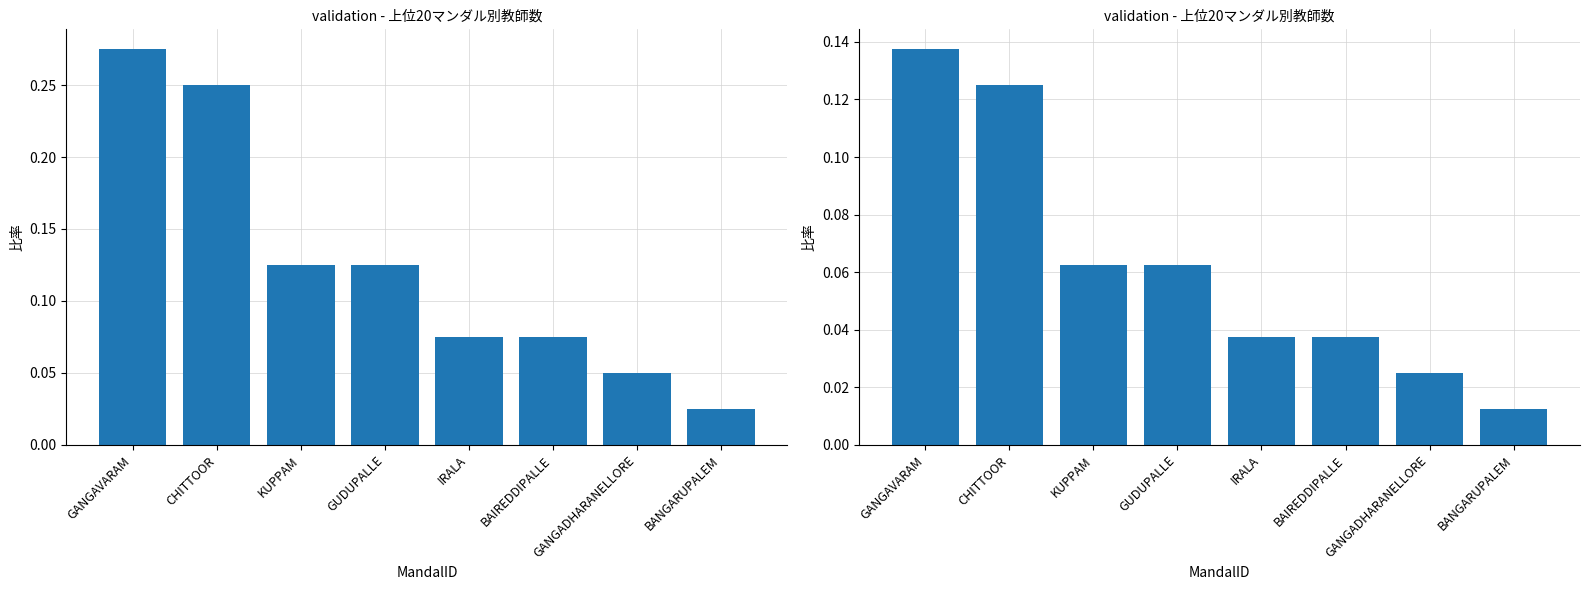

What is the change in value from GANGAVARAM to GUDUPALLE?

-0.1